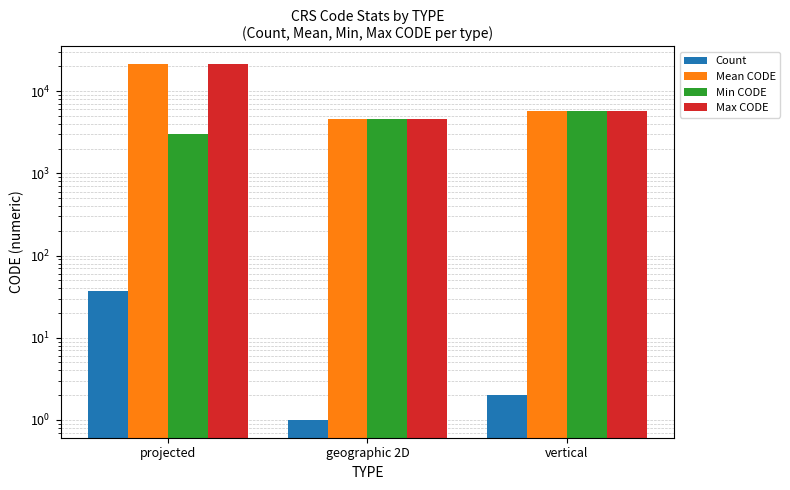

Where is Max CODE nearest to the value 12943?

vertical